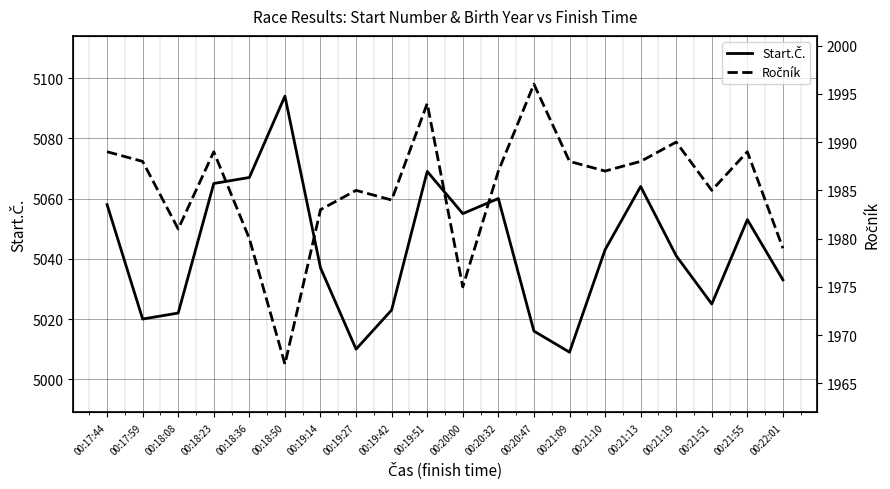

At which category is the sum across all series the highest?

00:19:51